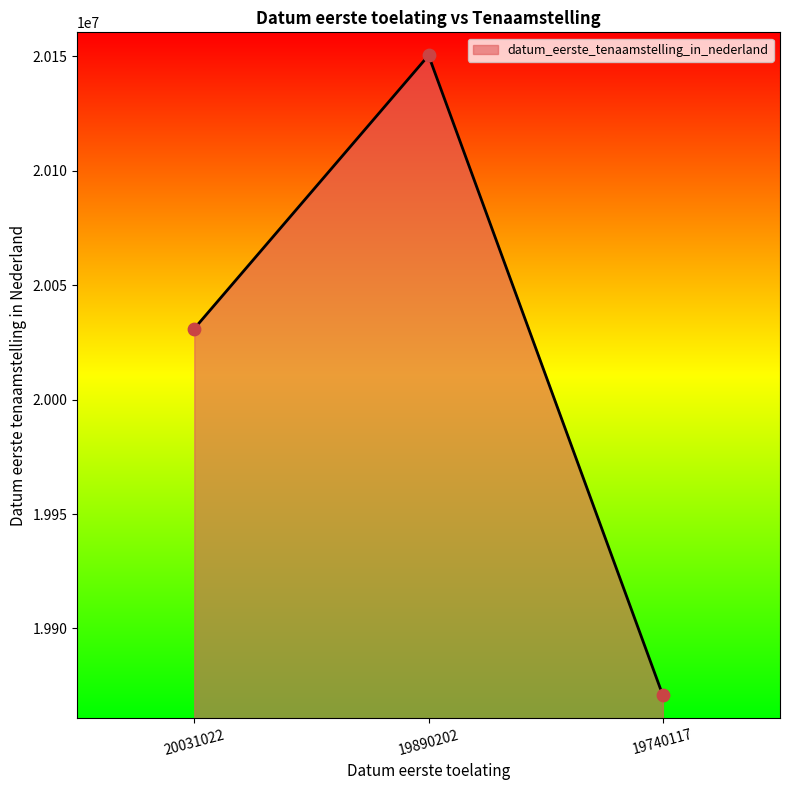

Which has a higher value, 19740117 or 20031022?

20031022